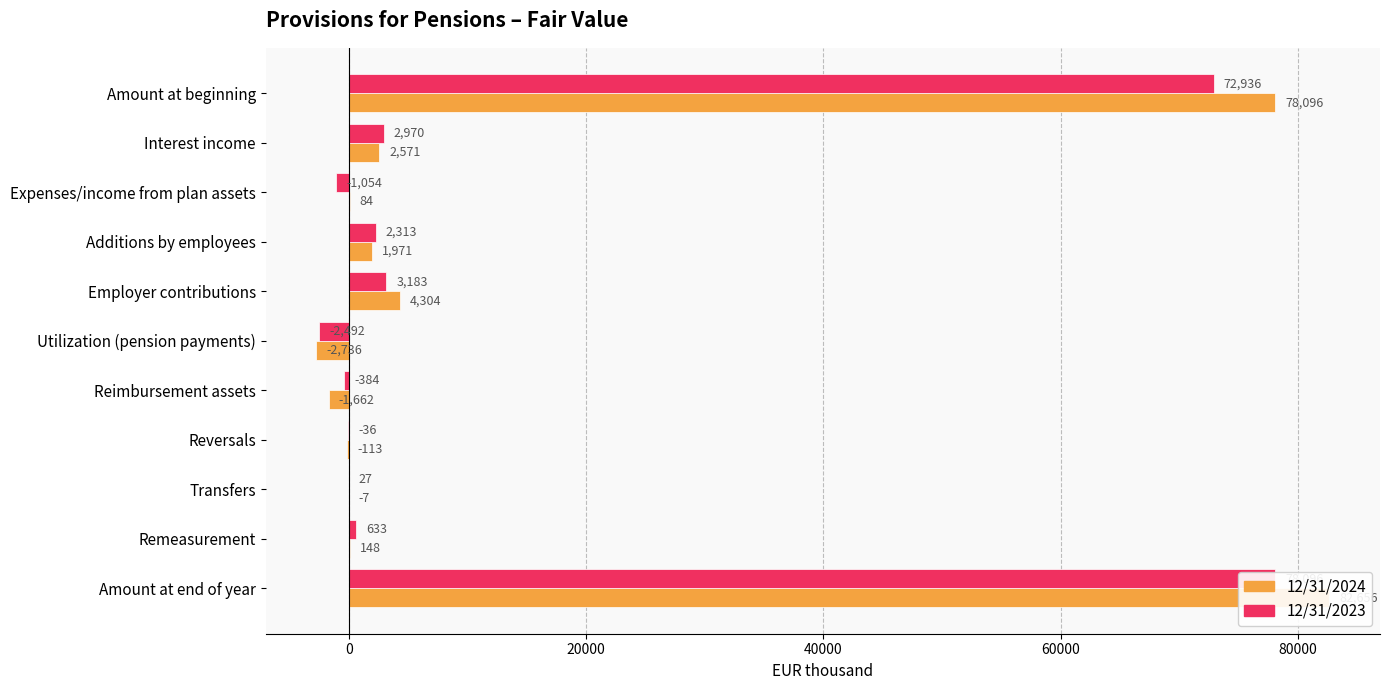

How many values in 12/31/2024 are below zero?

4